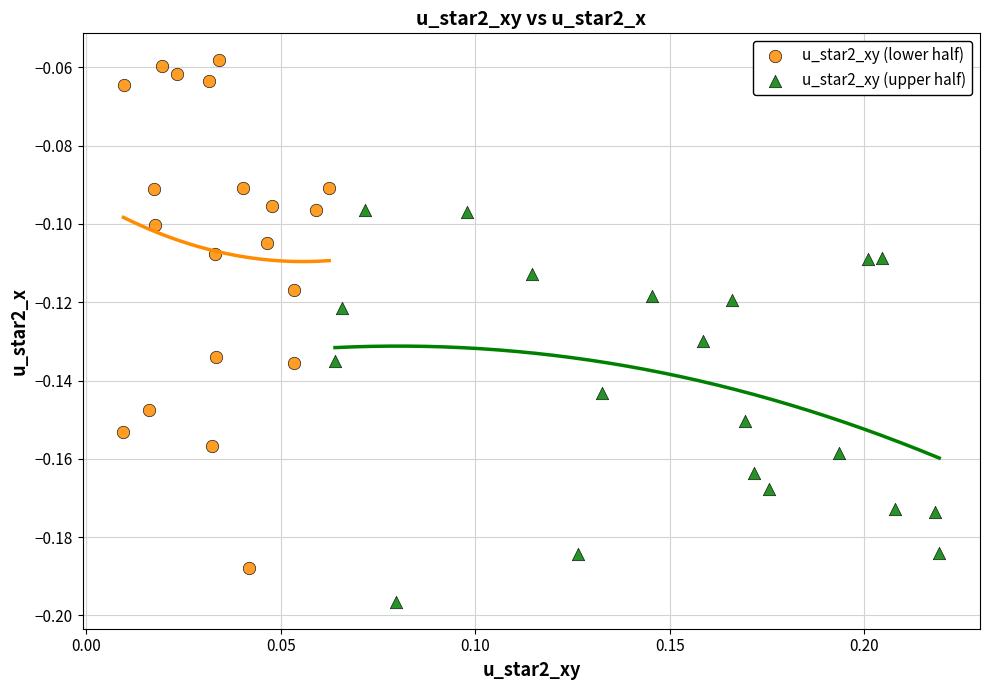

Which series has the largest Y range (max minus min)?

u_star2_xy (lower half)